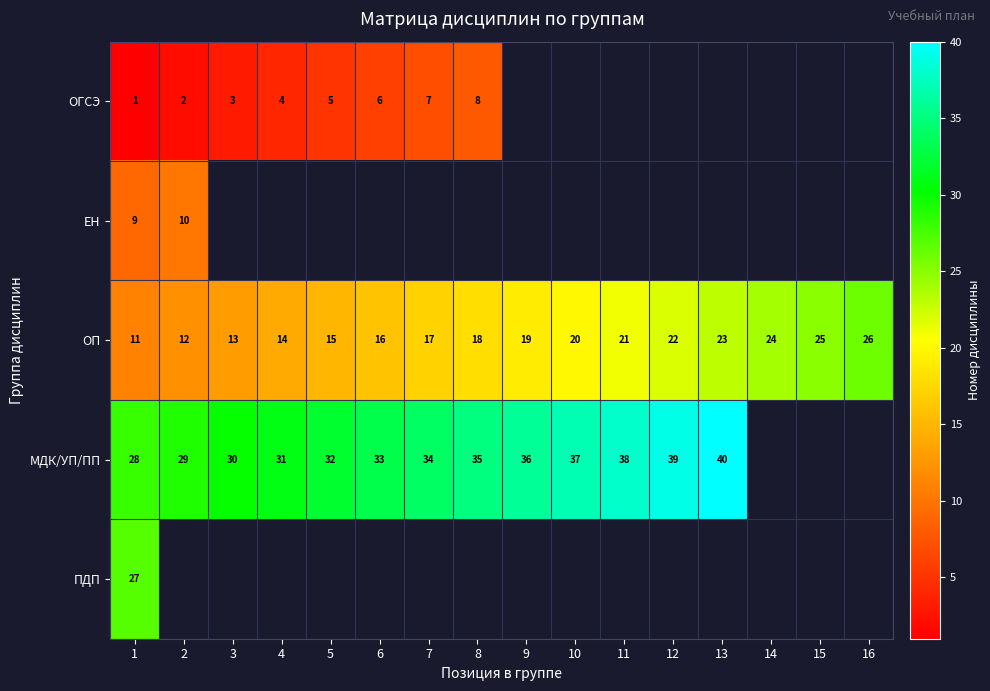

How many data points does each series have?

16